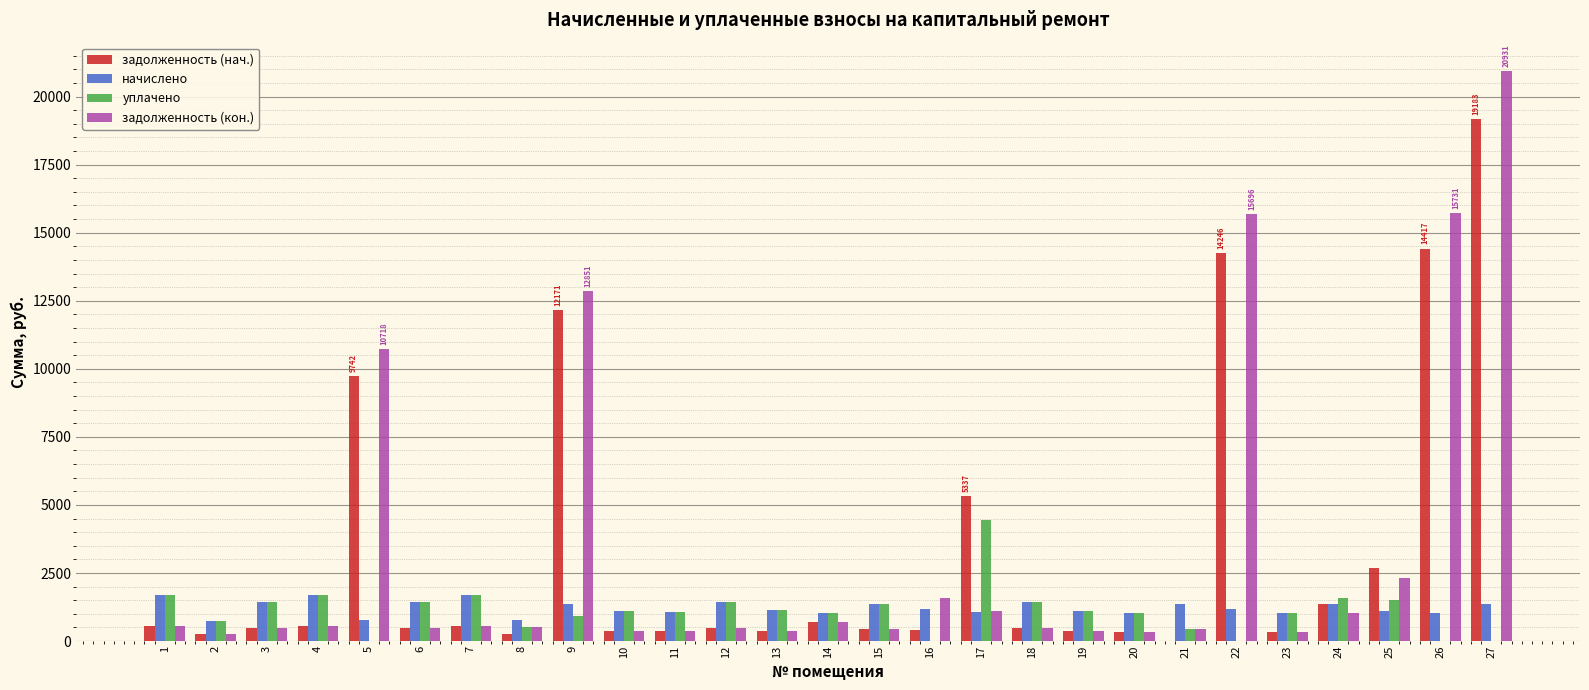

Which series changed the most between 22 and 23?

задолженность (кон.)